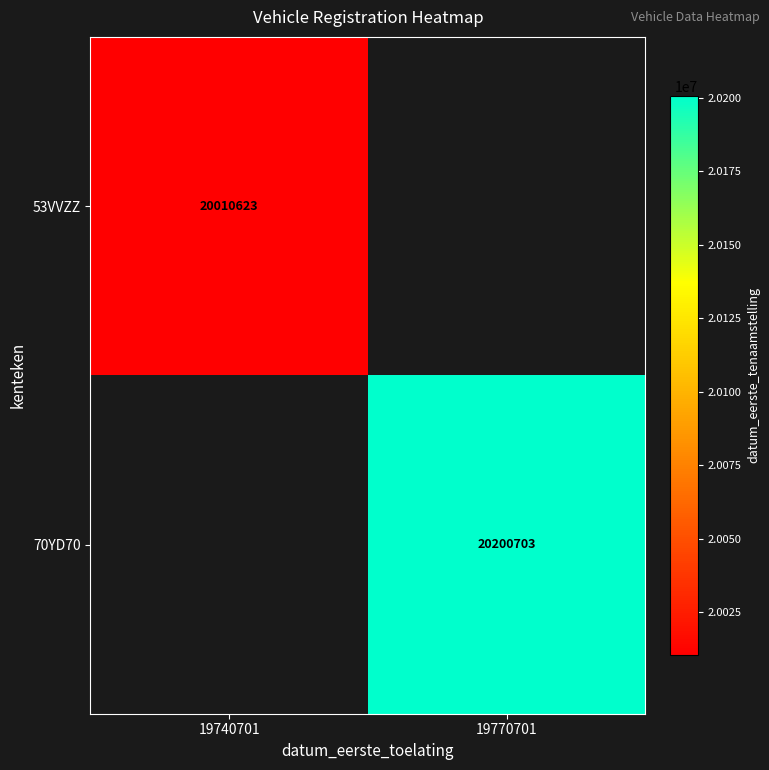

The value of 53VVZZ at 19740701 is 7112212. True or false?

False